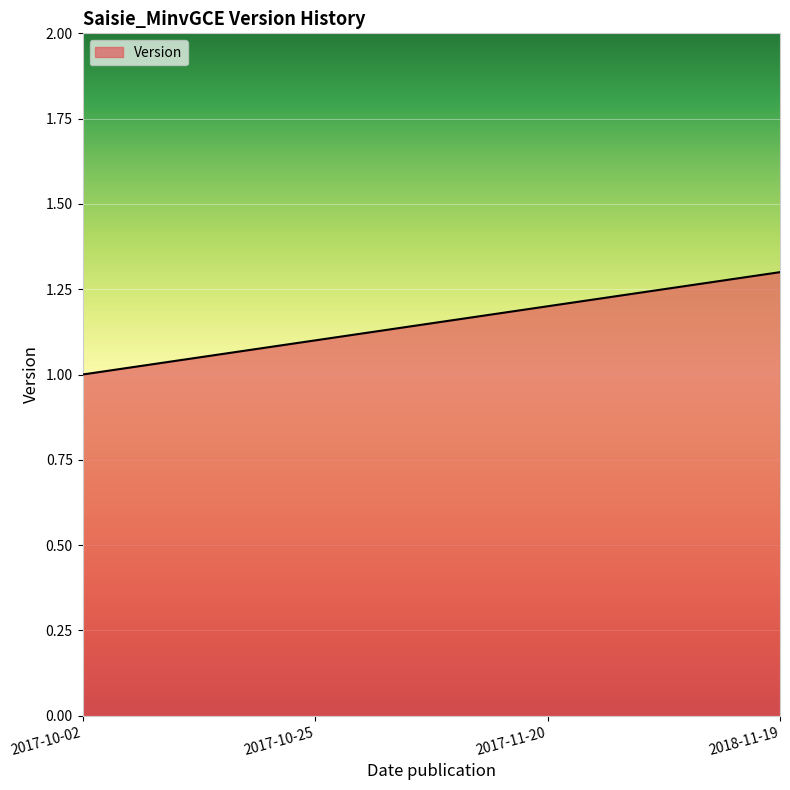

What is the approximate value at 2017-10-02?

1.0